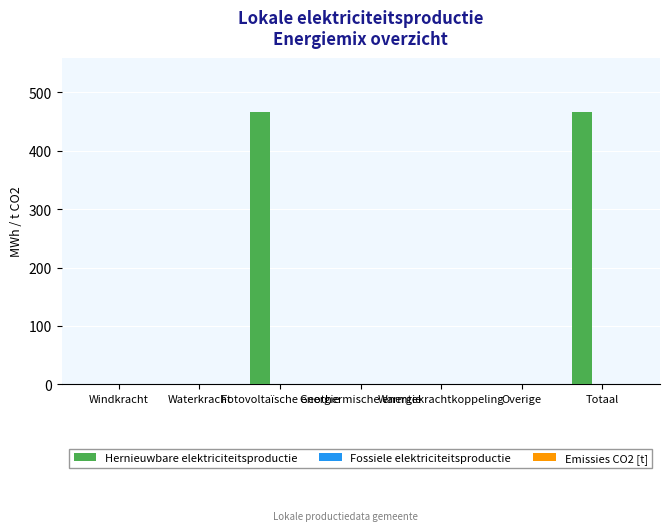

What is the maximum value shown in the chart?

466.3